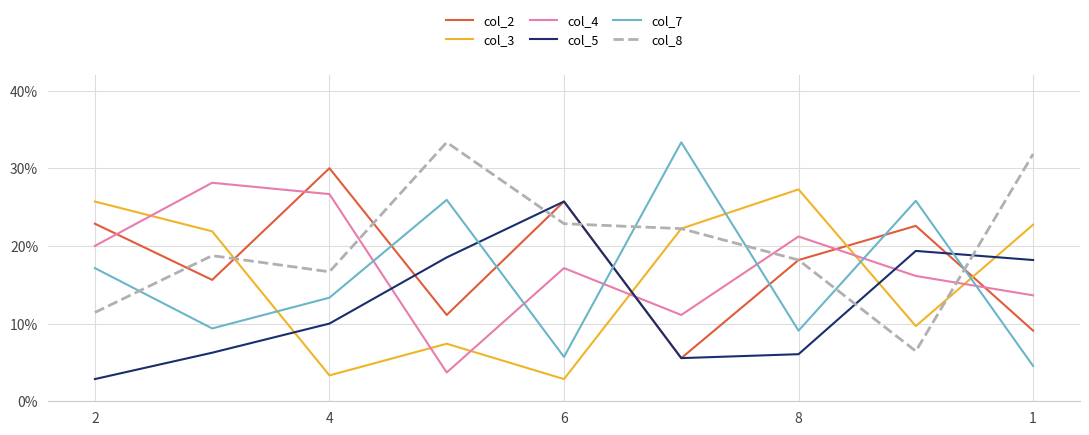

Is this an area chart (filled region under the line)?

No